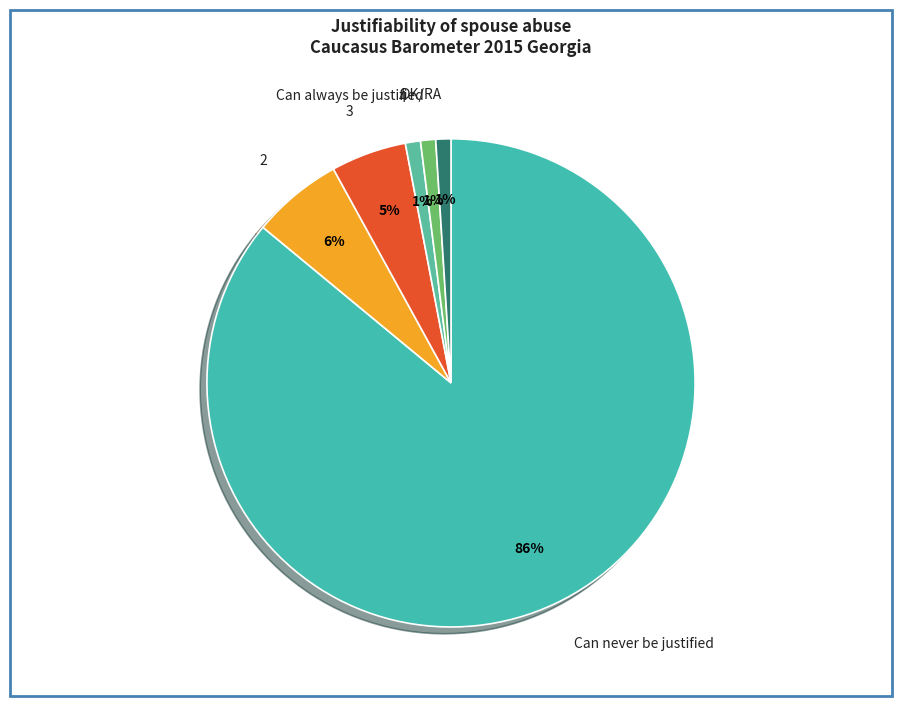

What is the largest slice in the pie chart?

Can never be justified